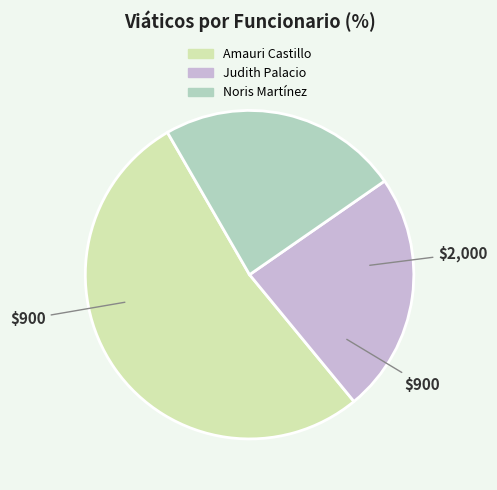

Is Amauri Castillo the majority of the pie?

Yes